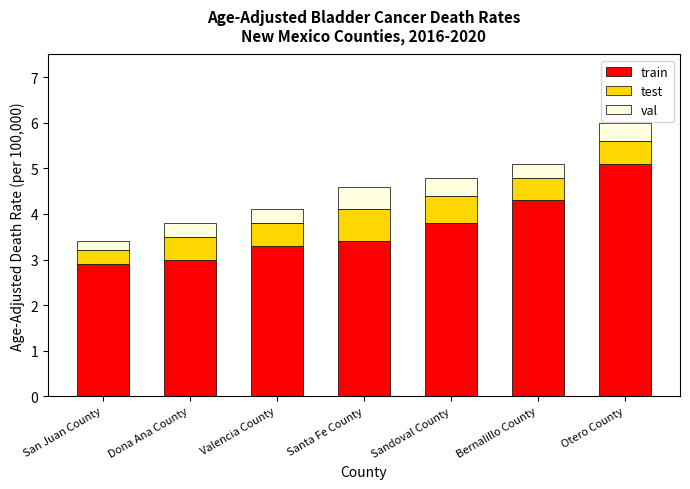

Does the chart contain stacked bars?

Yes